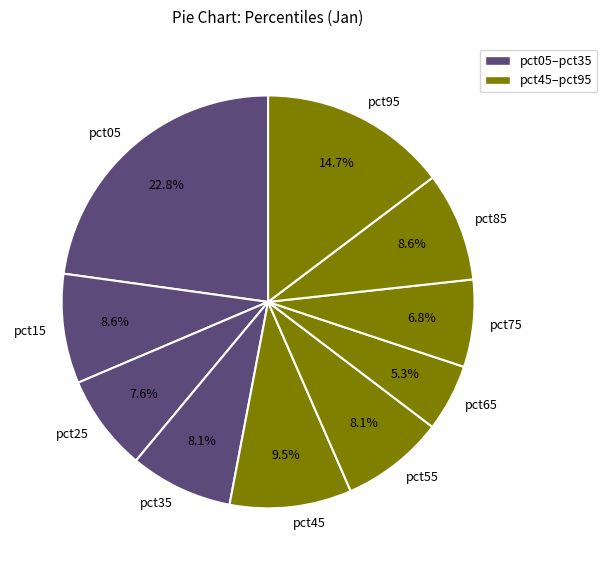

Which slice is the largest?

pct05